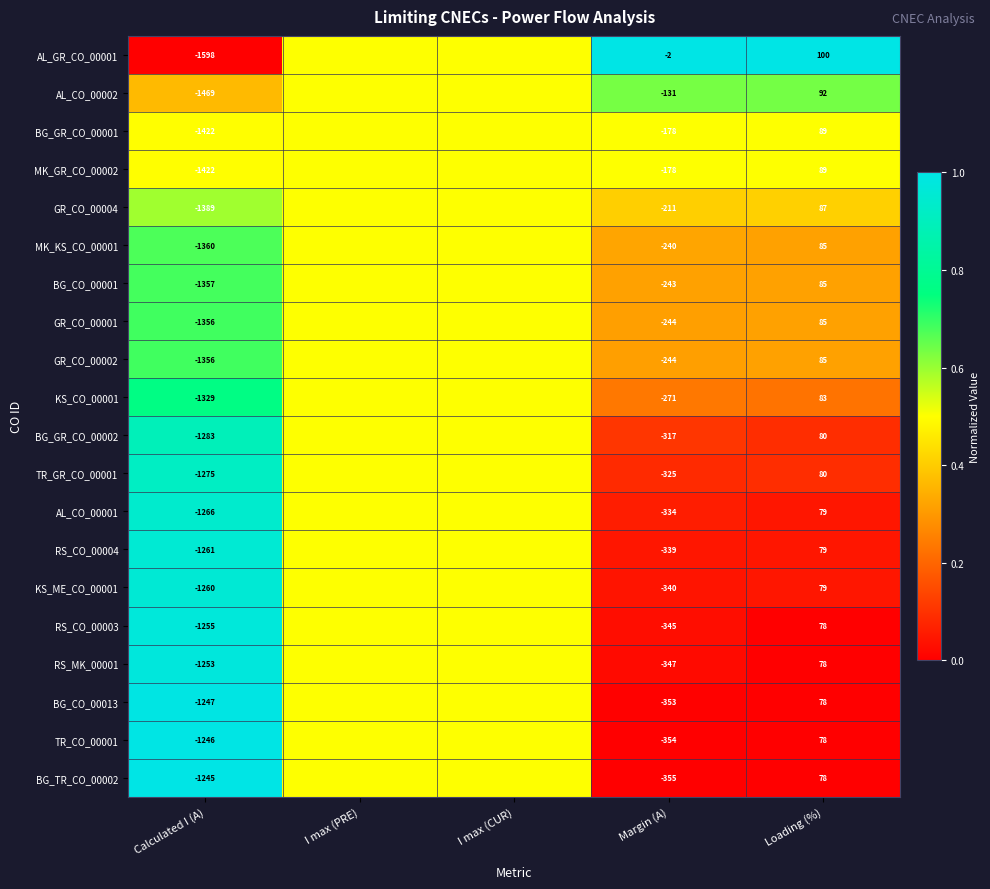

What is the difference between the GR_CO_00004 values at Margin (A) and Loading (%)?

298.0